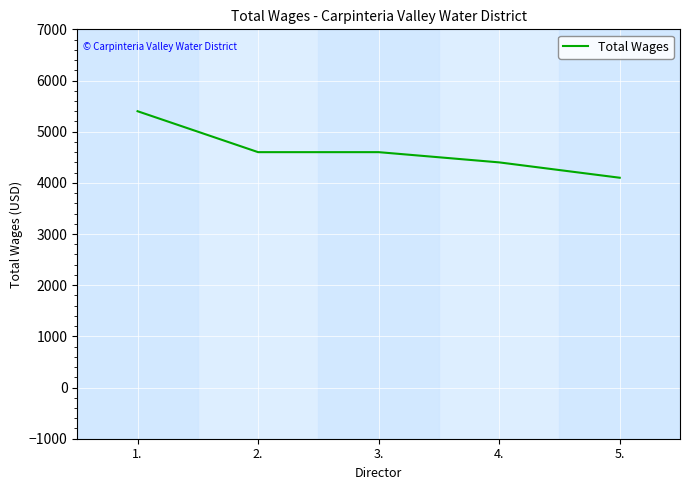

Count the number of data series in this chart.

1